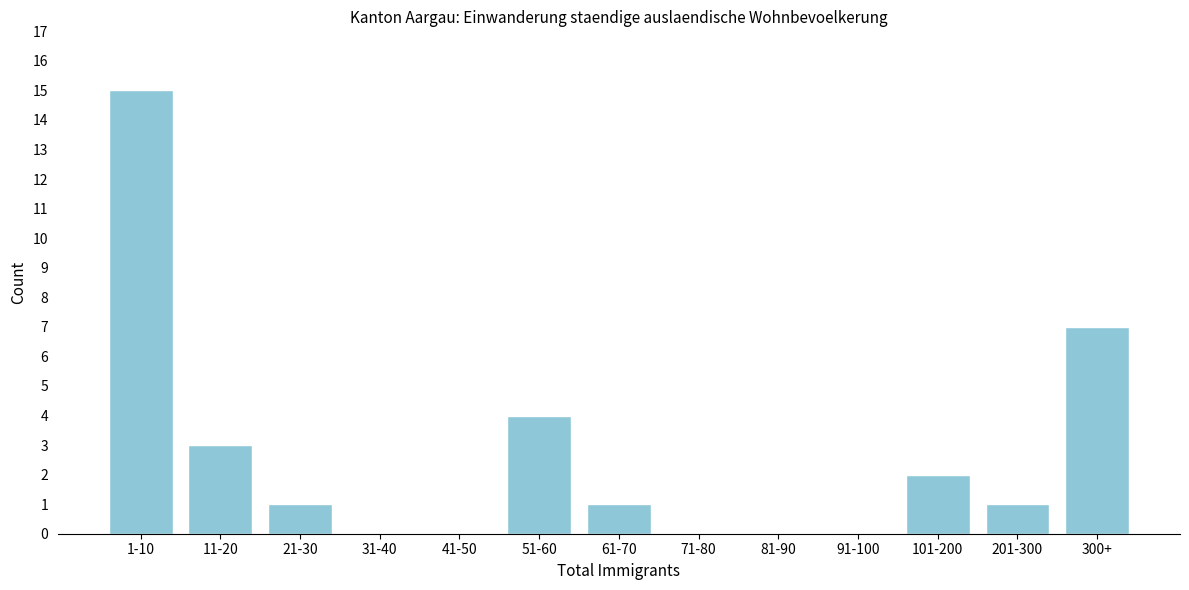

Reading left to right, list all the values displayed in this chart.

1-10=15	11-20=3	21-30=1	31-40=0	41-50=0	51-60=4	61-70=1	71-80=0	81-90=0	91-100=0	101-200=2	201-300=1	300+=7